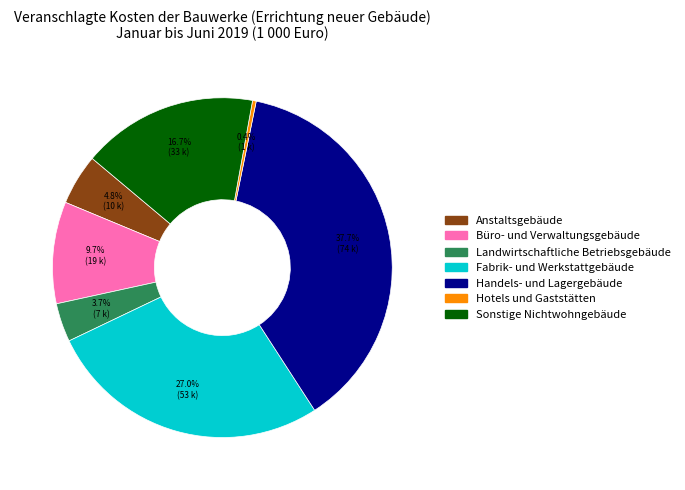

Which slice is the smallest?

Hotels und Gaststätten